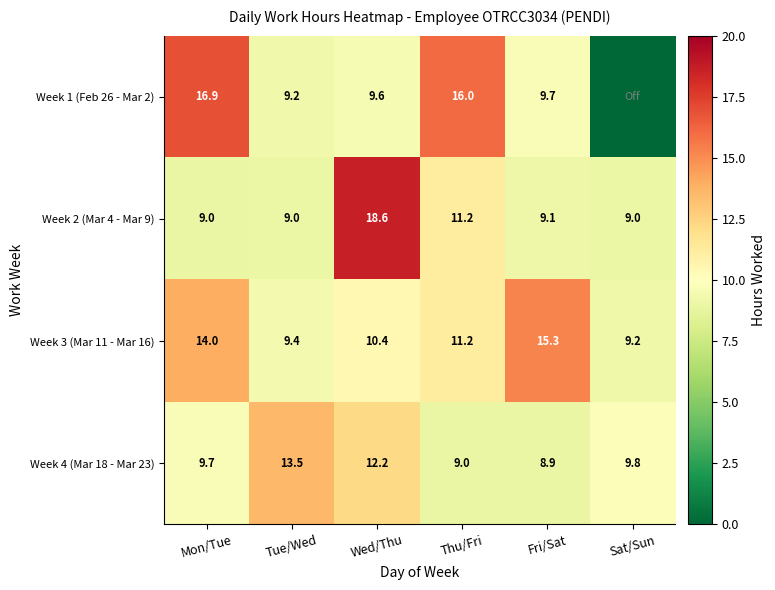

What is the highest value of the Week 3 (Mar 11 - Mar 16) series?

15.3